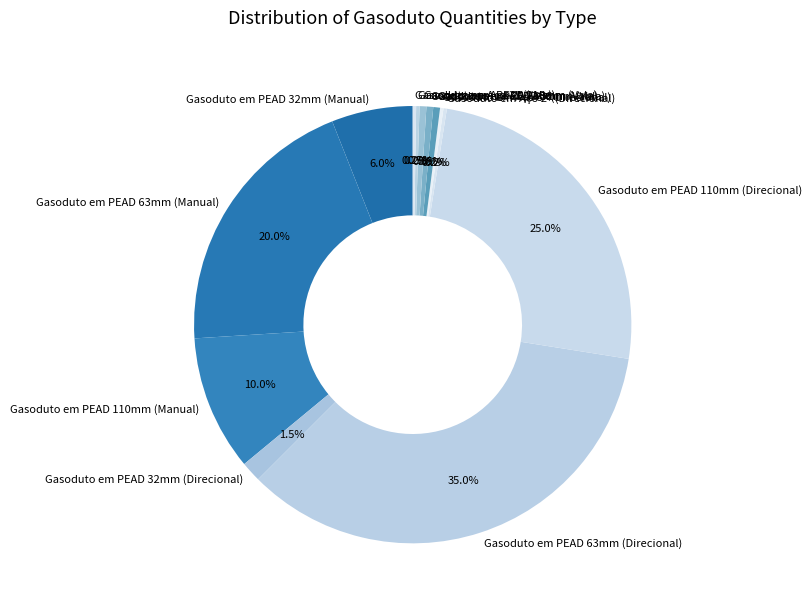

Which category has the biggest portion of the pie?

Gasoduto em PEAD 63mm (Direcional)